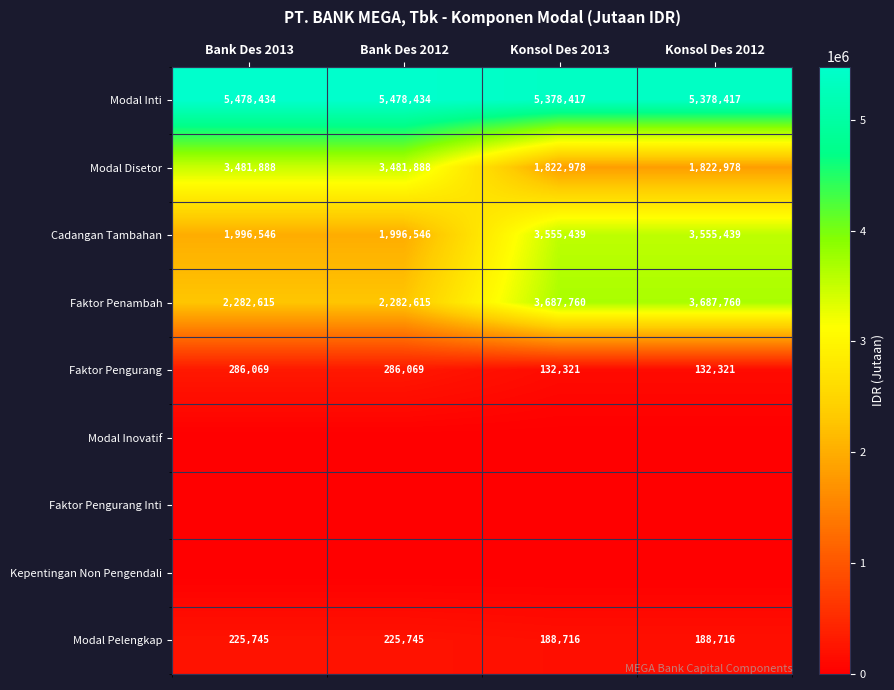

Is the value of Faktor Pengurang at Konsol Des 2012 greater than the value of Modal Disetor at Bank Des 2012?

No